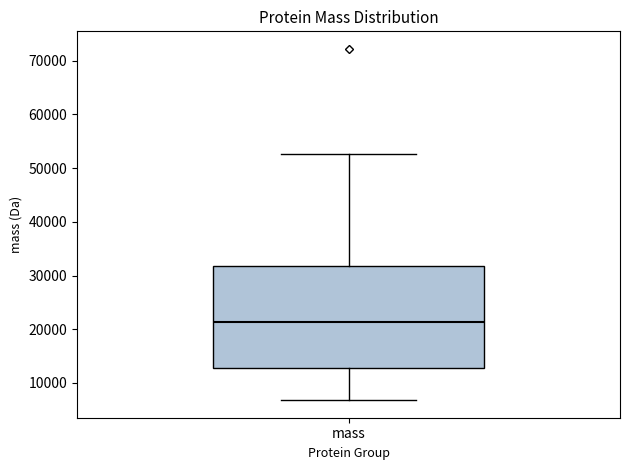

Transcribe this box plot: give where the median line is, the range the box spans, and where the two whiskers end, as read against the y-axis. The values are not printed on the chart, so give them approximately, as read against the axis.

median 21000, box 13000 to 32000, whiskers 7000 to 53000